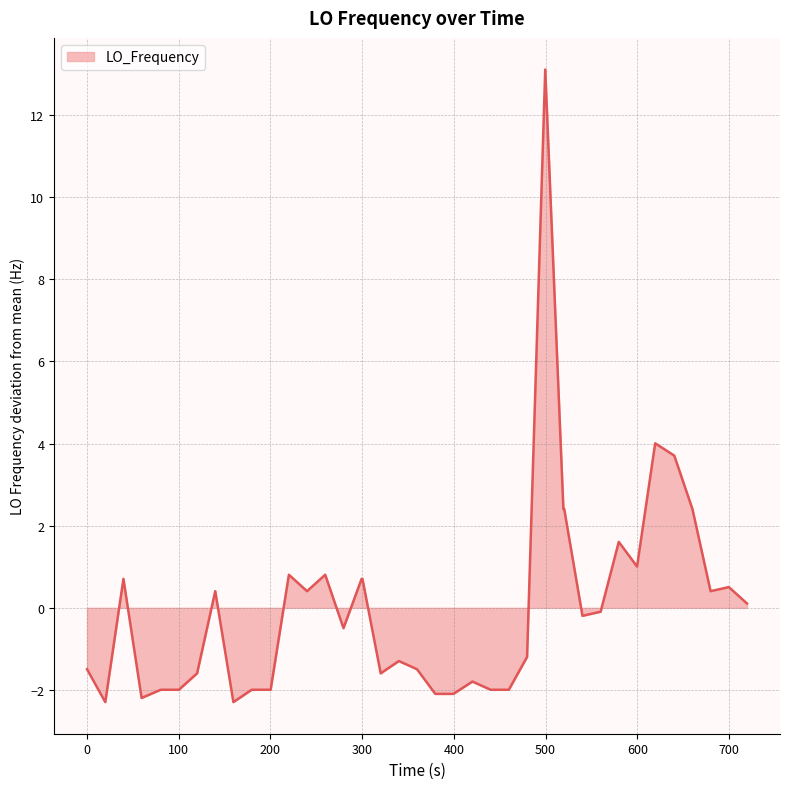

What is the difference between the maximum and minimum values?

15.4